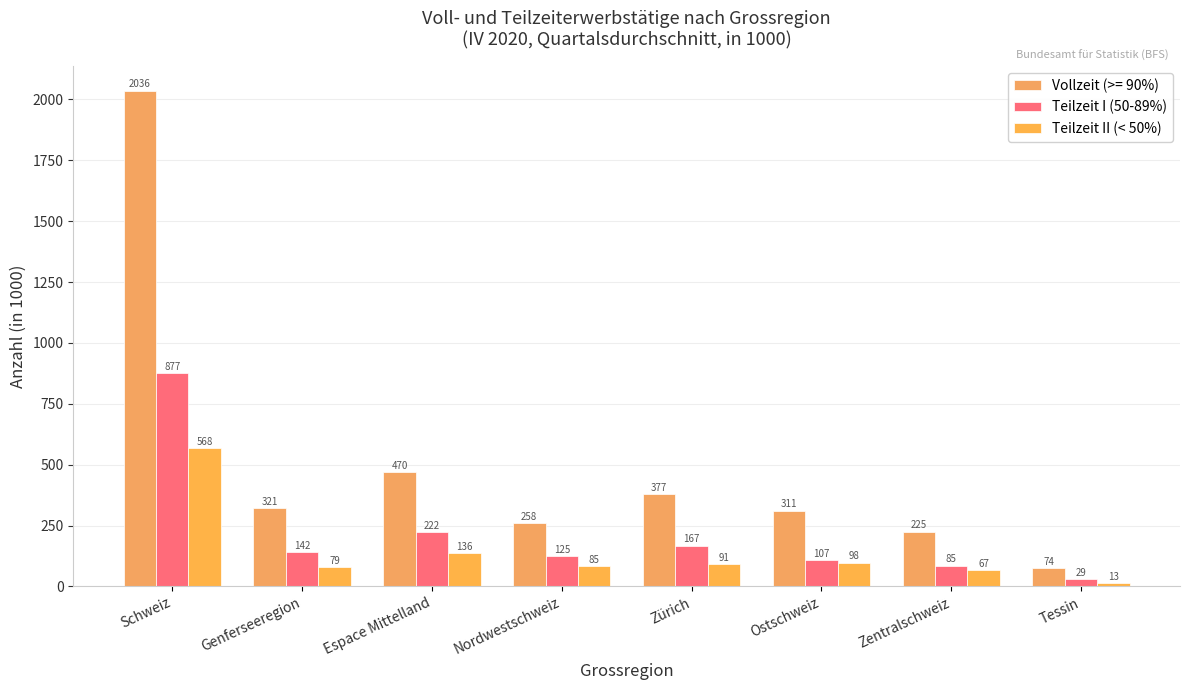

Which series changed the most between Zentralschweiz and Tessin?

Vollzeit (>= 90%)